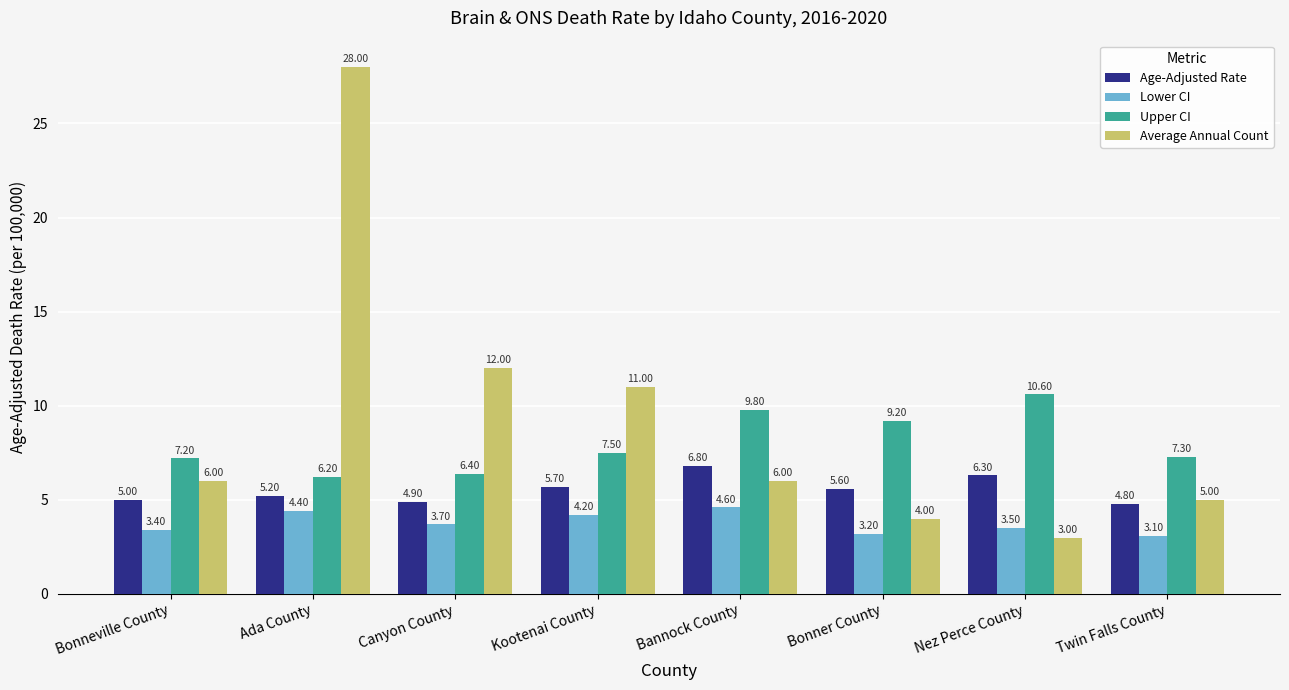

True or false: Average Annual Count has a value of 3.1 at Twin Falls County.

False